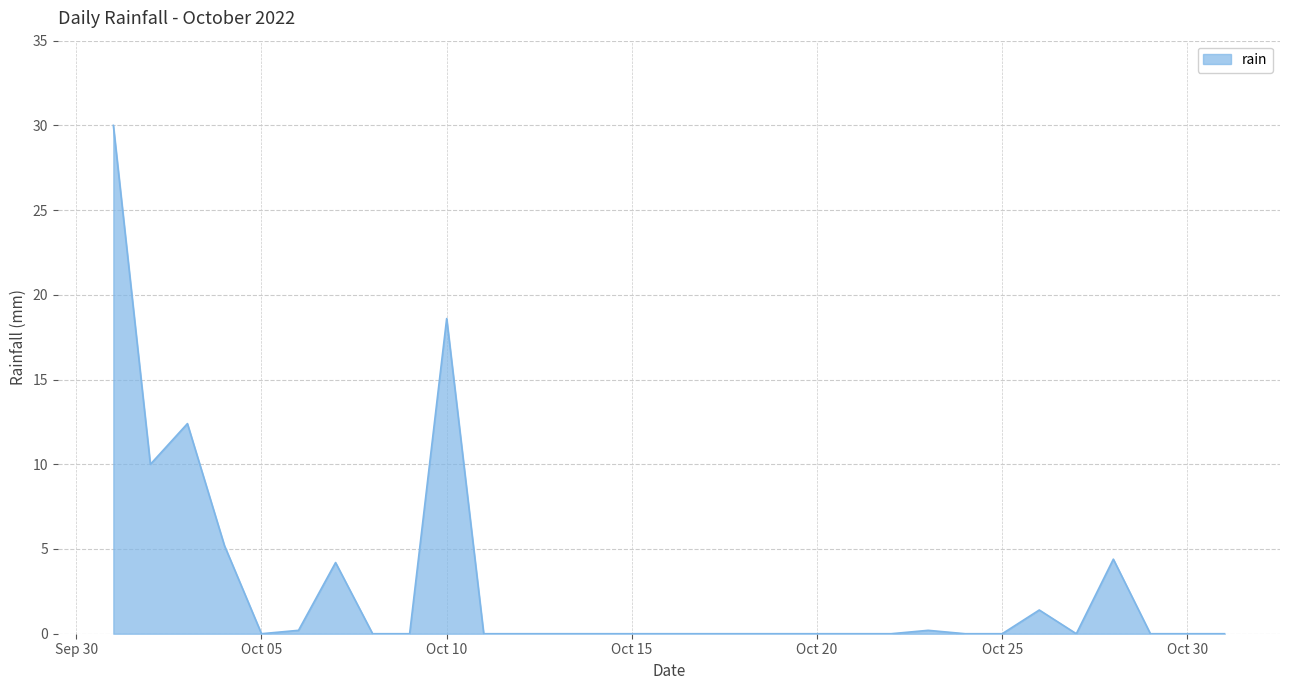

What is the difference between the maximum and minimum values?

30.0